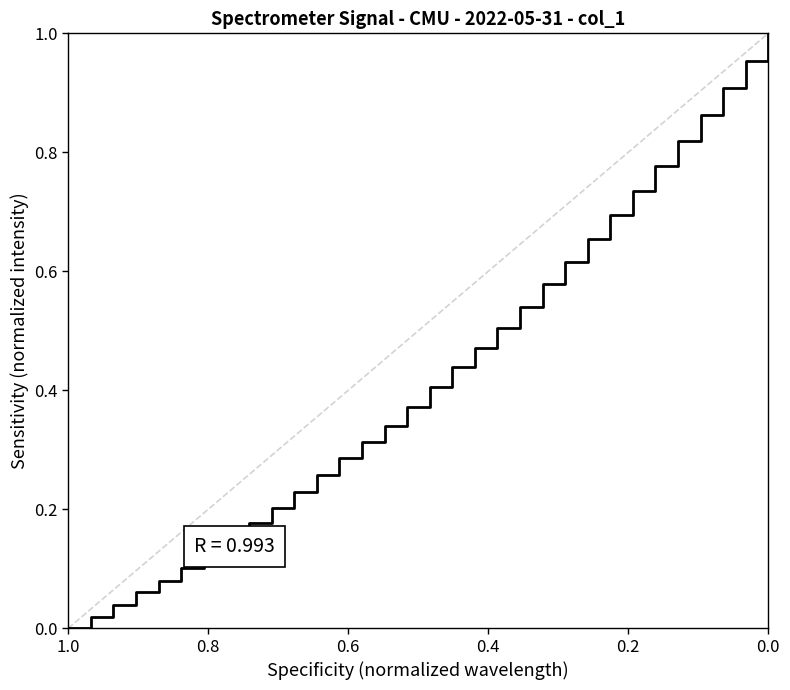

Reading left to right, what are all the values shown in this chart?

0.0	0.0	0.0	0.1	0.1	0.1	0.1	0.2	0.2	0.2	0.2	0.3	0.3	0.3	0.3	0.4	0.4	0.4	0.5	0.5	0.5	0.6	0.6	0.7	0.7	0.7	0.8	0.8	0.9	0.9	1.0	1.0